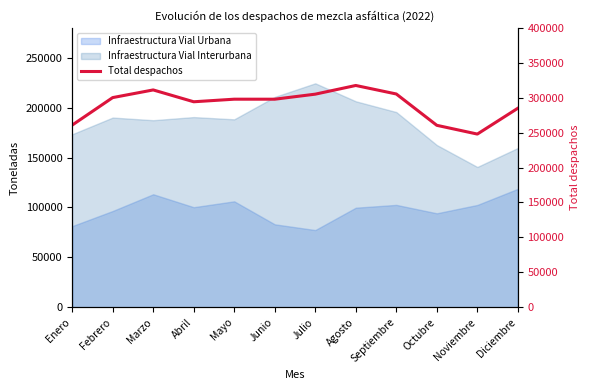

The value at Noviembre is 355130. True or false?

False